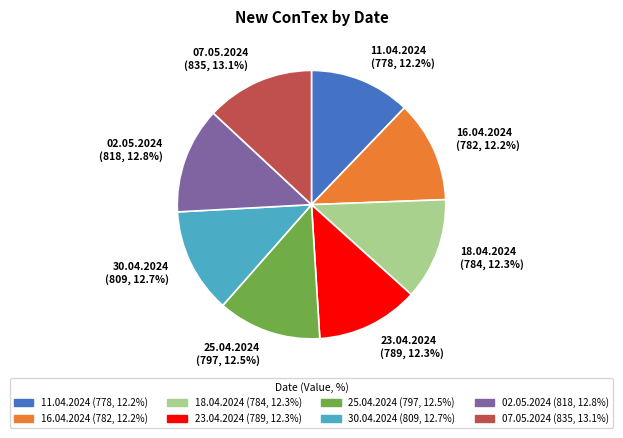

Between 25.04.2024 and 07.05.2024, which is larger?

07.05.2024